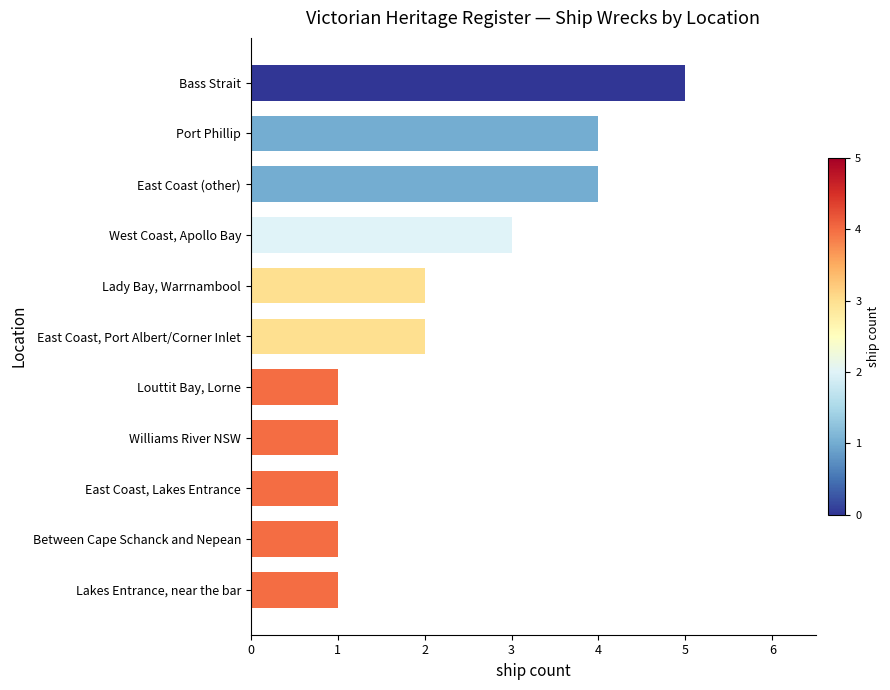

Count the number of categories in the chart.

11